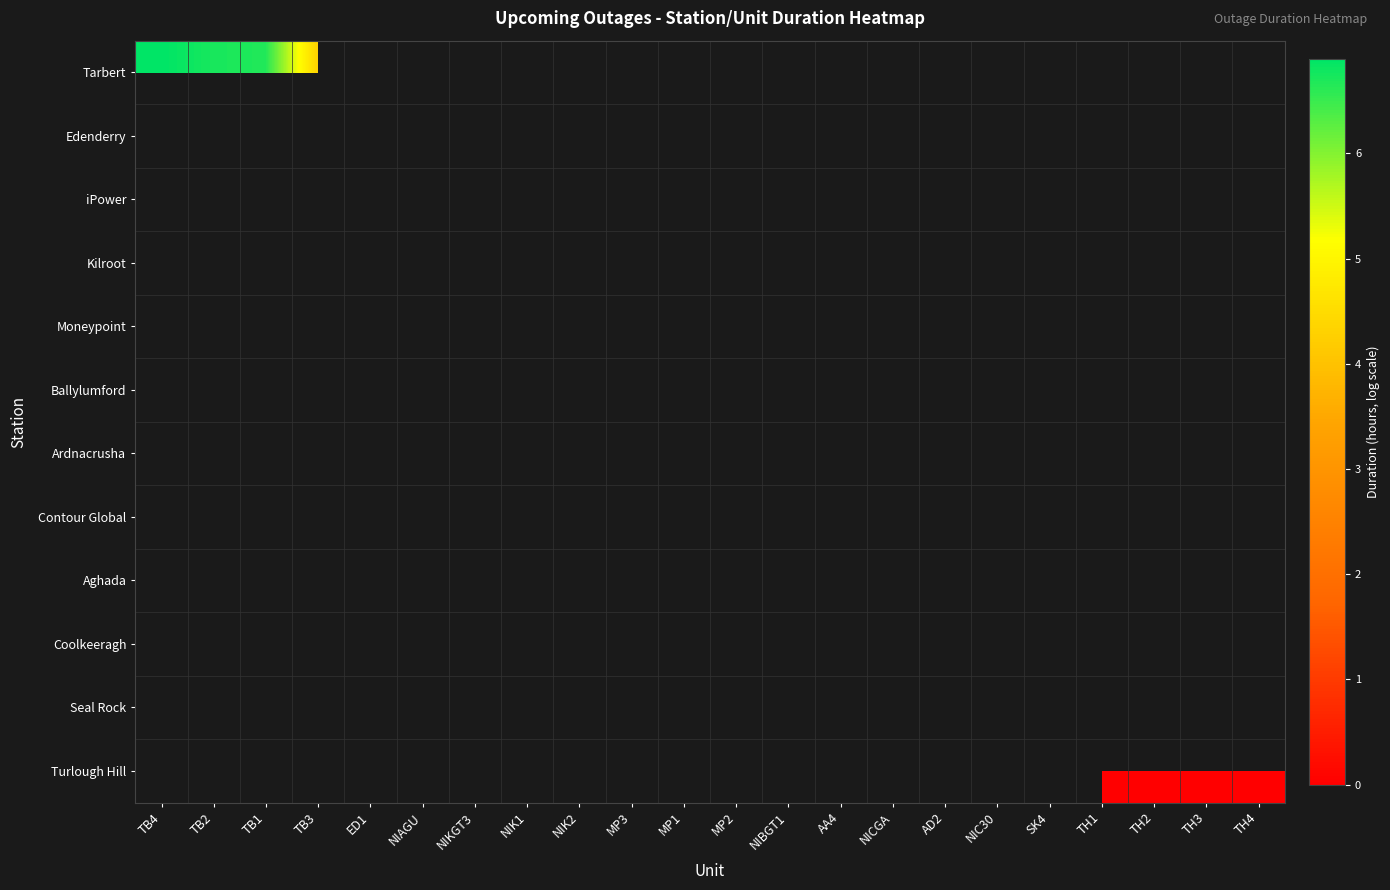

Count the number of data series in this chart.

12